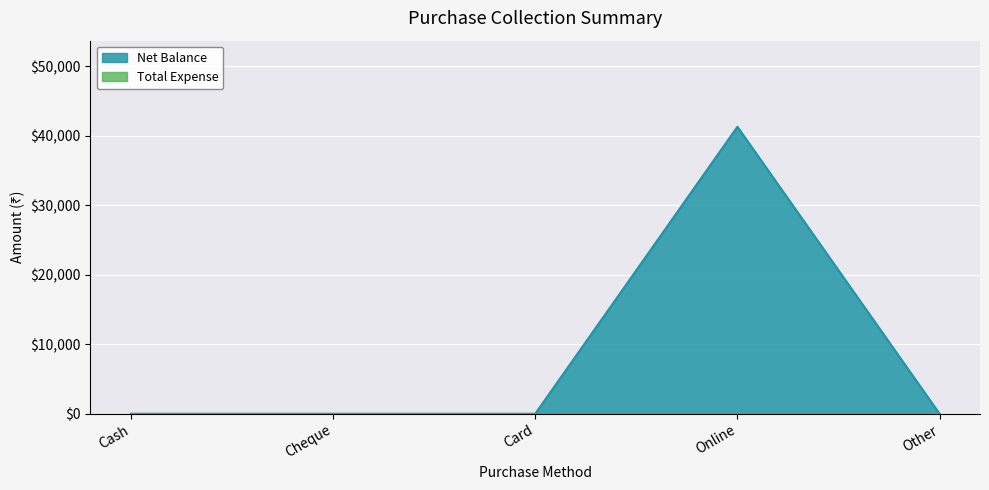

What is the average value?

8260